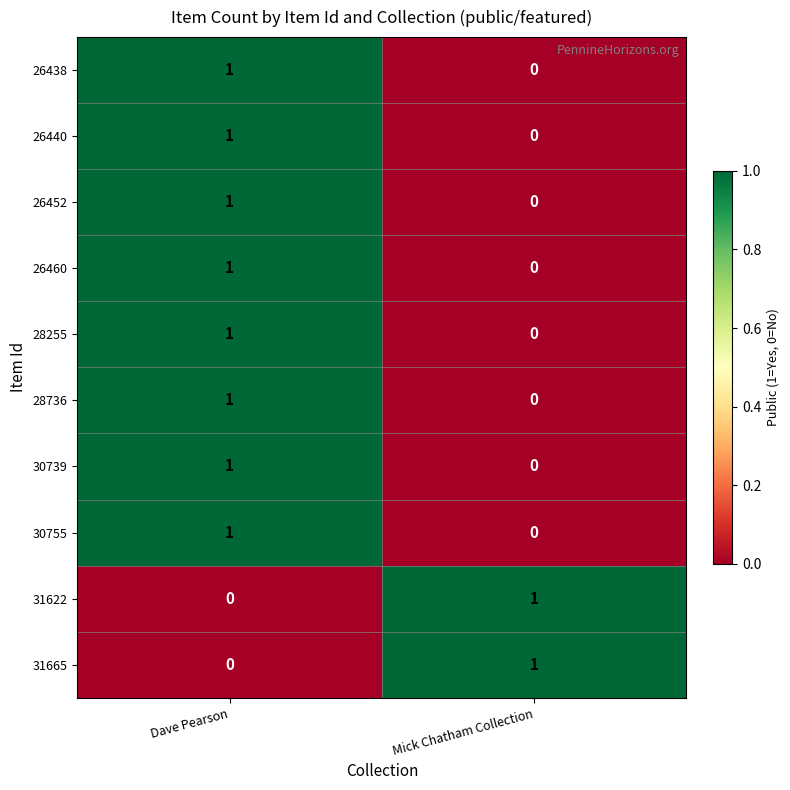

At which label does 26438 reach its minimum?

Mick Chatham Collection